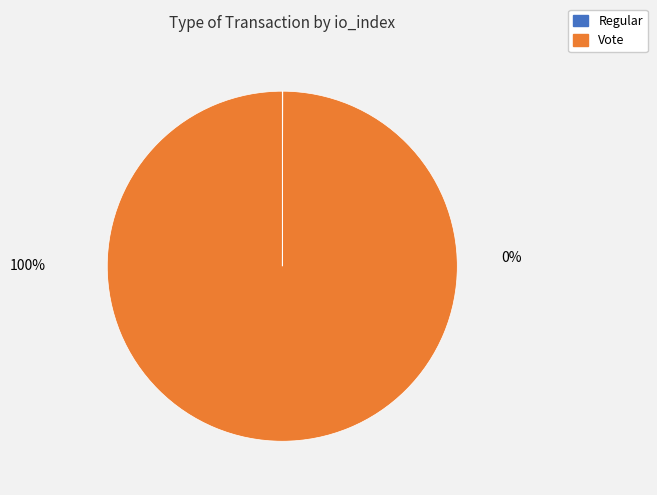

Count the number of slices in the pie.

2